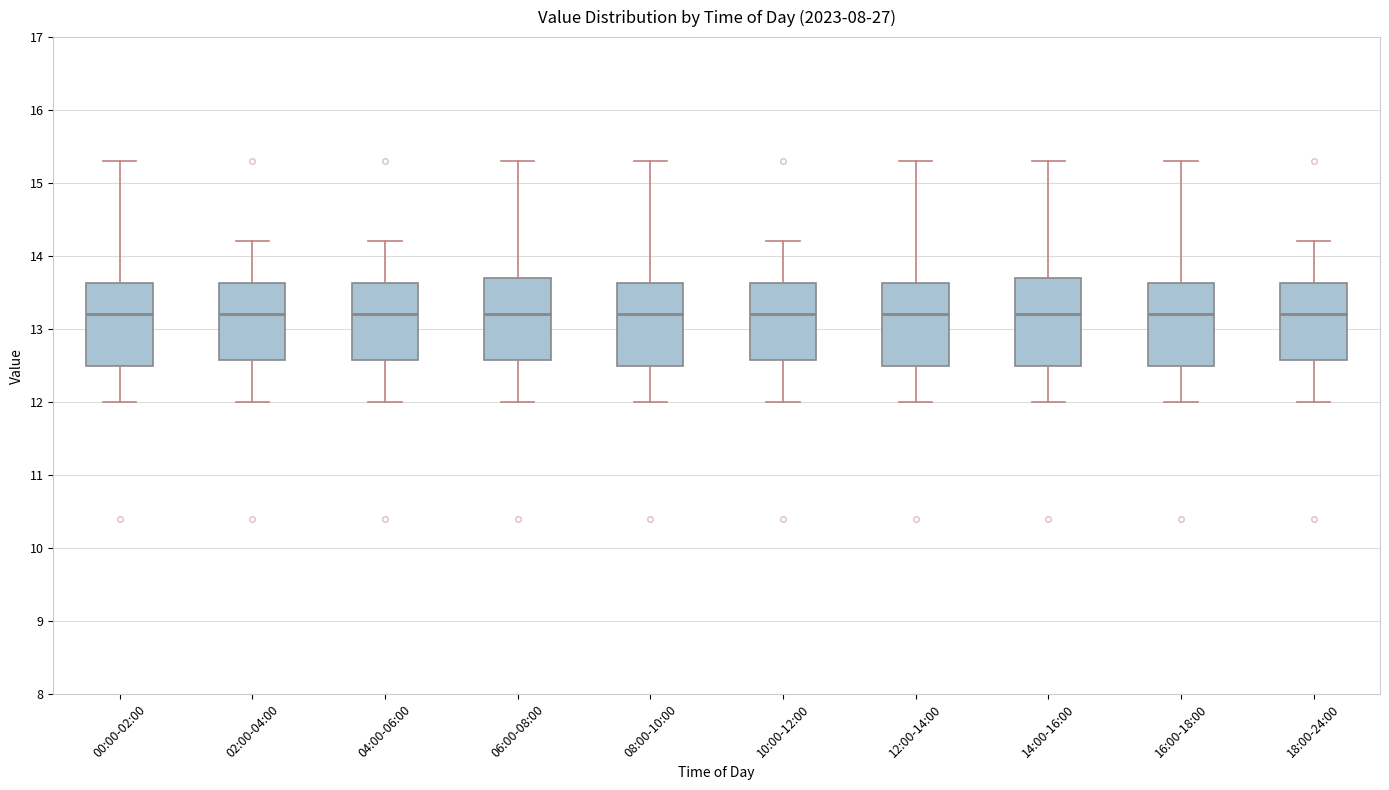

Where is the lower edge of the box for 02:00-04:00 on the y-axis? The values are not printed on the chart, so give them approximately, as read against the axis.

12.6